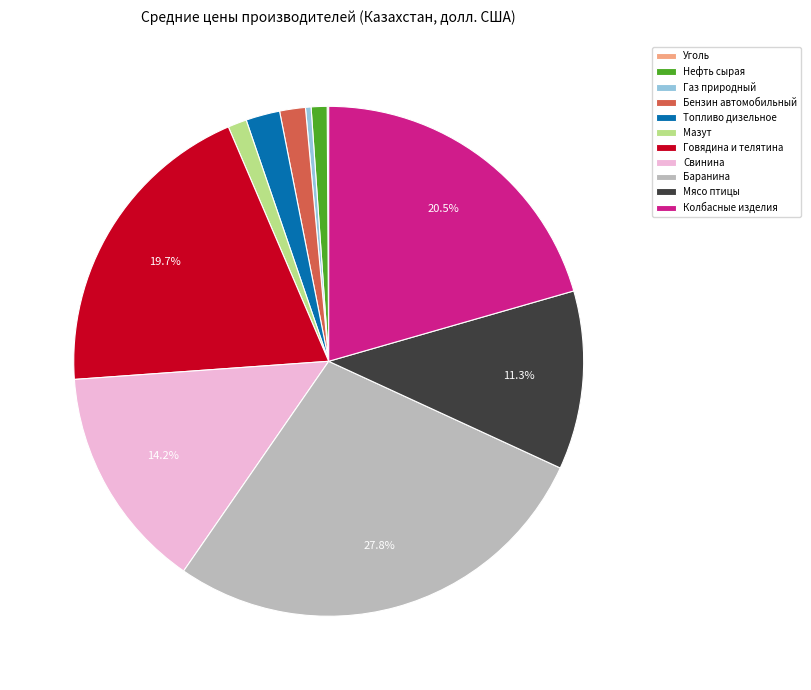

Is the sum of Бензин автомобильный and Газ природный greater than half?

No